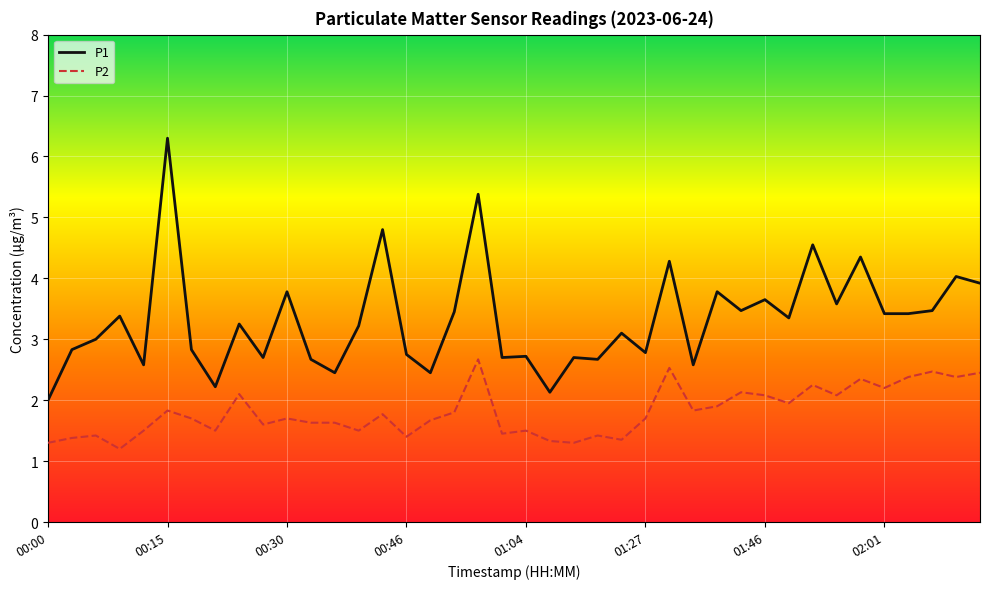

True or false: P1 and P2 intersect in this chart.

False